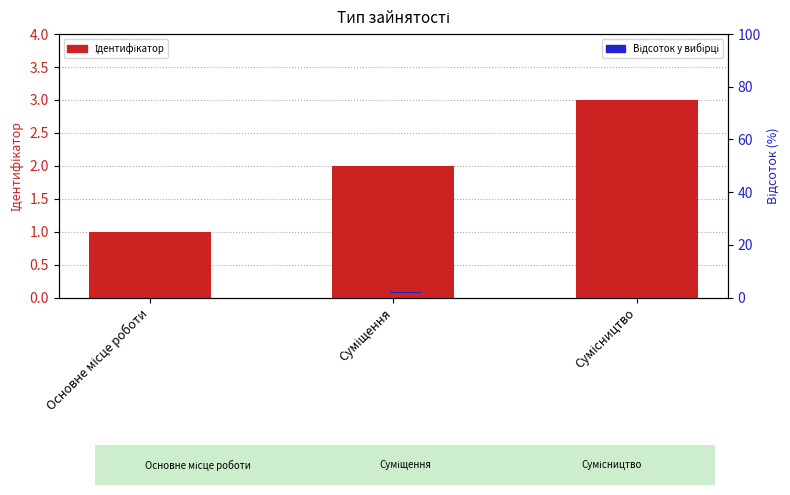

Which has a higher value, Основне місце роботи or Суміщення?

Суміщення